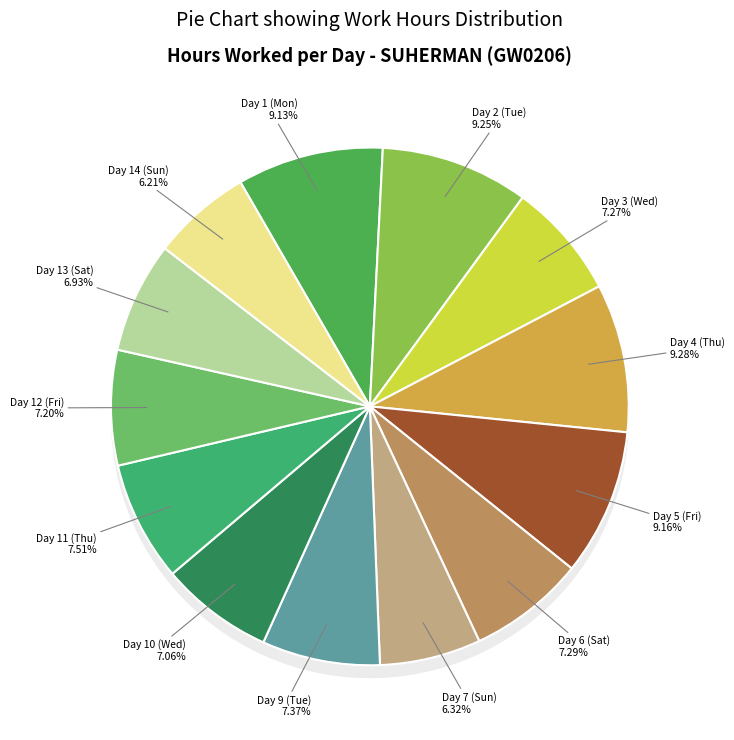

Does Day 3 (Wed) represent more than half of the total?

No